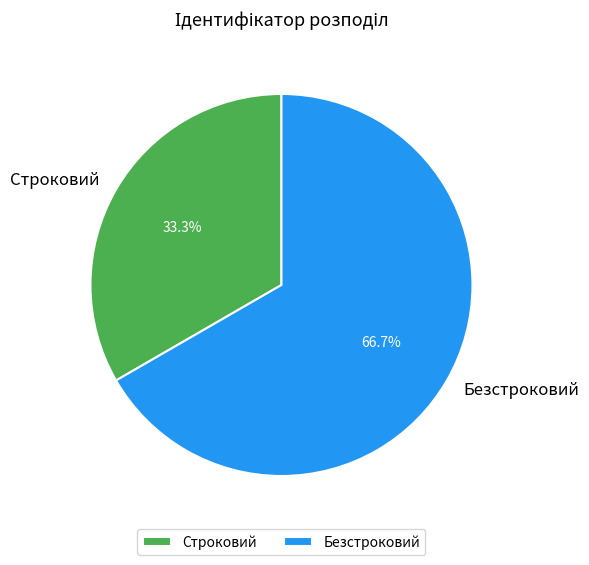

Is there any slice that represents more than half of the pie?

Yes